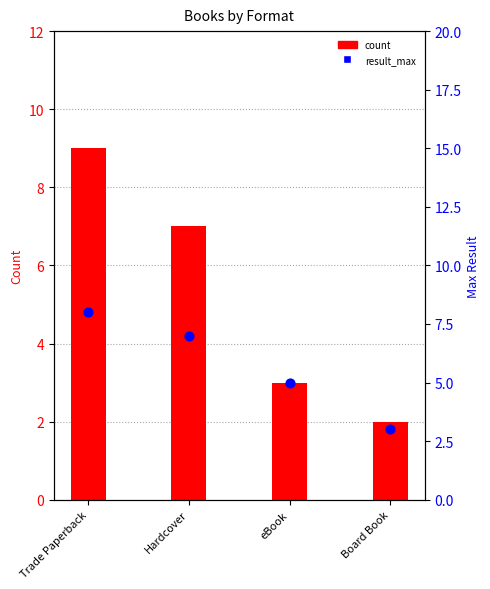

At which category is the sum across all series the highest?

Trade Paperback